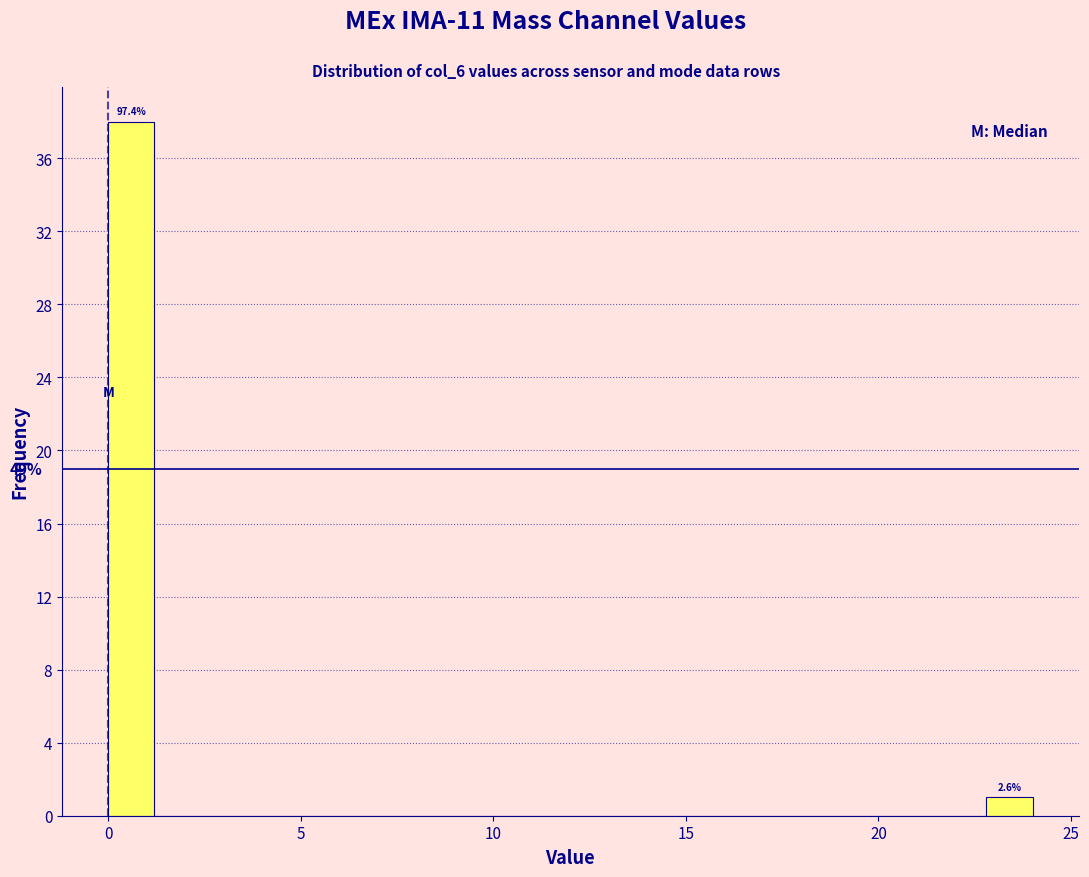

Read against the x-axis, roughly where is the centre of the tallest bar?

0.5